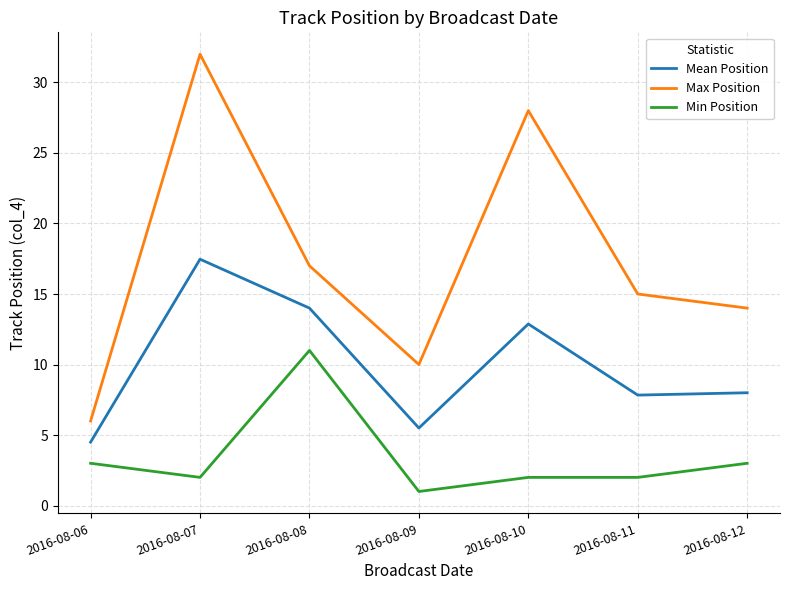

What is the difference between the Mean Position values at 2016-08-06 and 2016-08-09?

1.0